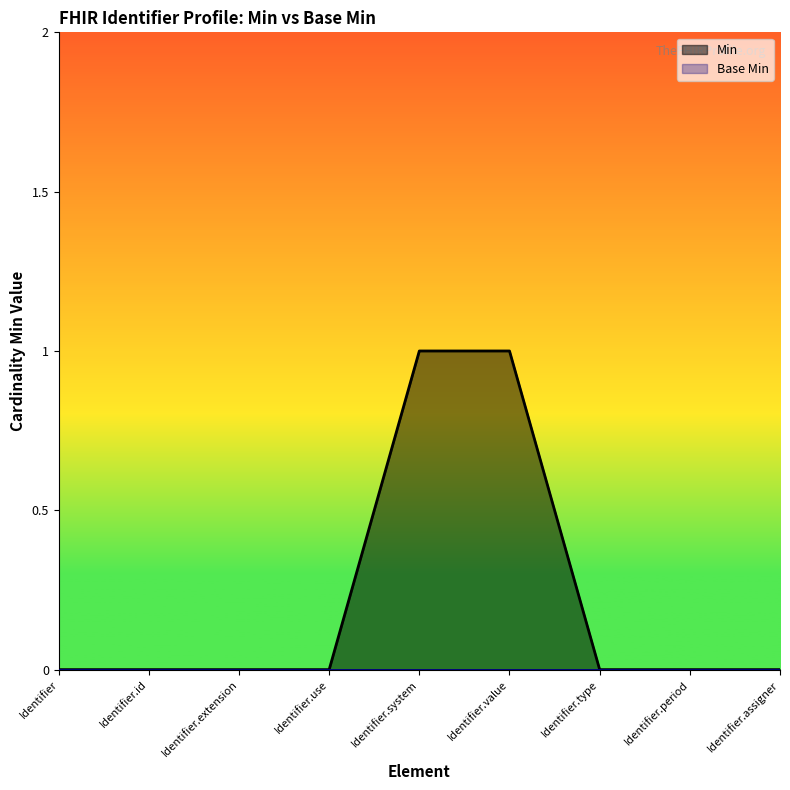

Is it true that the value at Identifier.assigner is 1?

False